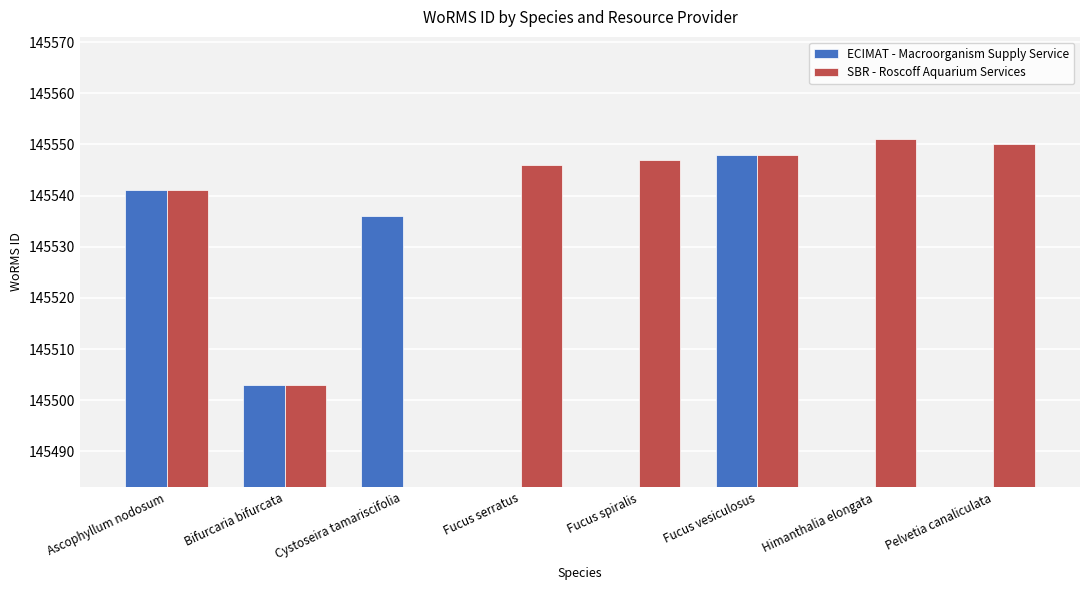

Rank the categories by SBR - Roscoff Aquarium Services value from highest to lowest.

Himanthalia elongata, Pelvetia canaliculata, Fucus vesiculosus, Fucus spiralis, Fucus serratus, Ascophyllum nodosum, Bifurcaria bifurcata, Cystoseira tamariscifolia